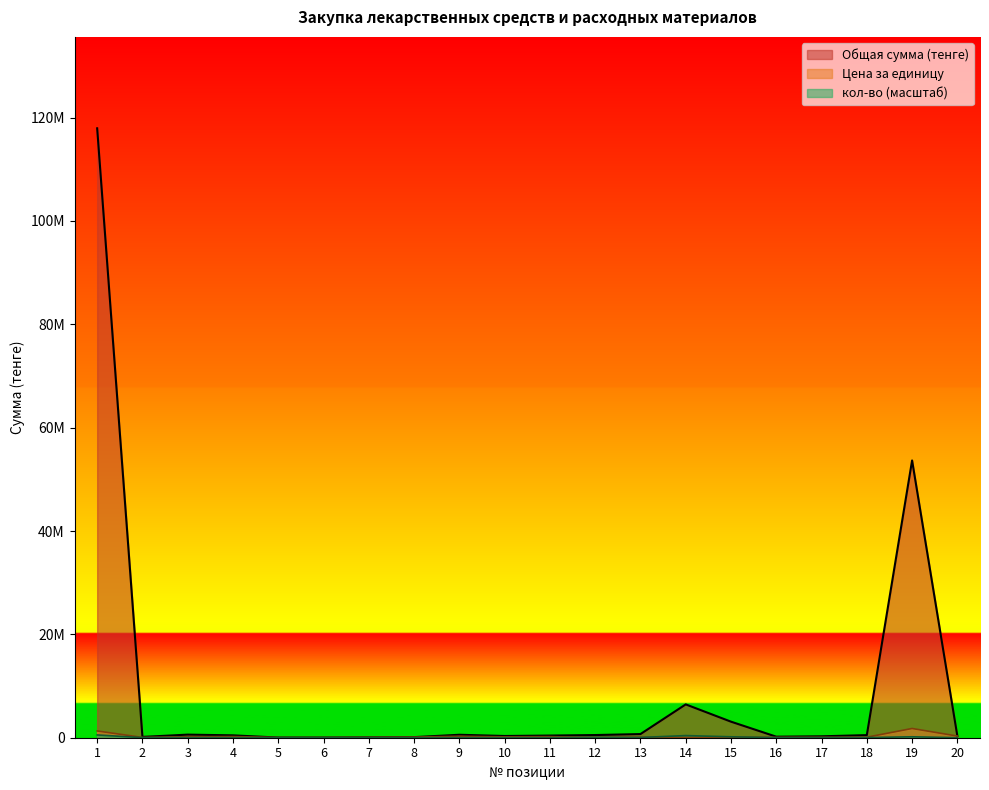

At which label does кол-во first exceed 17884?

1